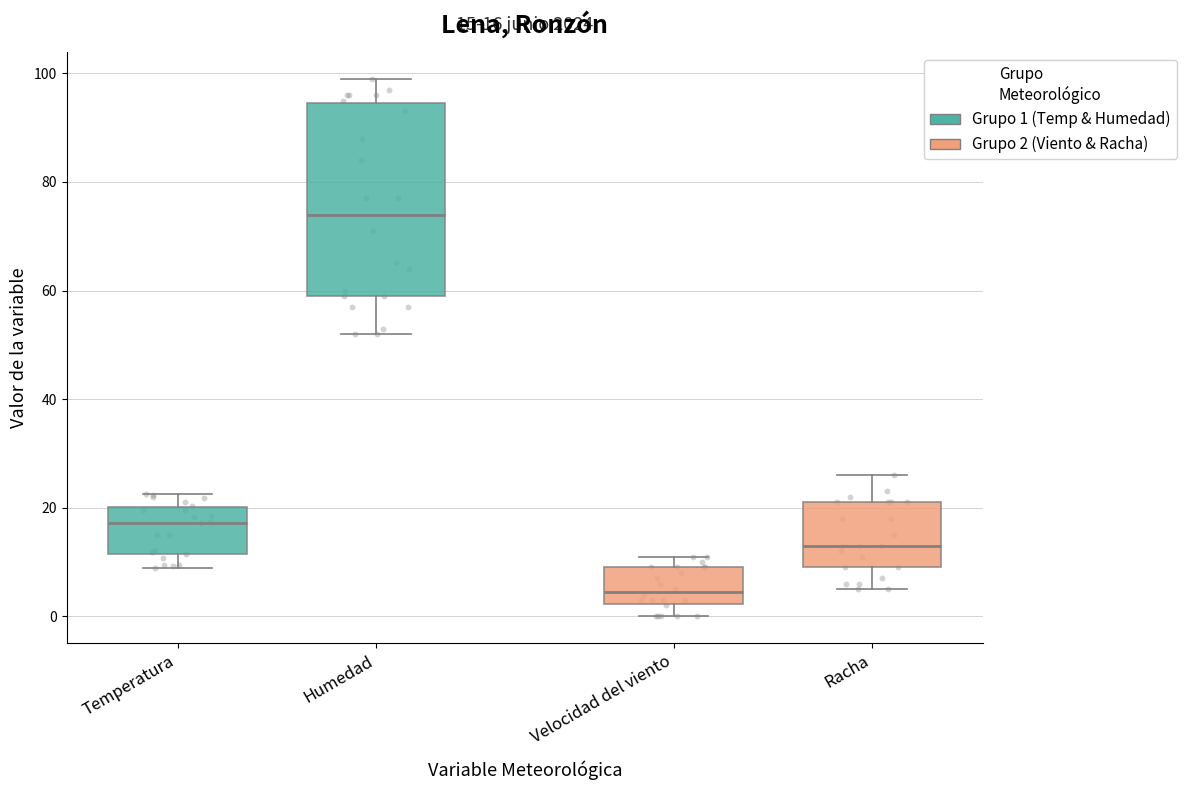

Which box has the highest median line?

Humedad